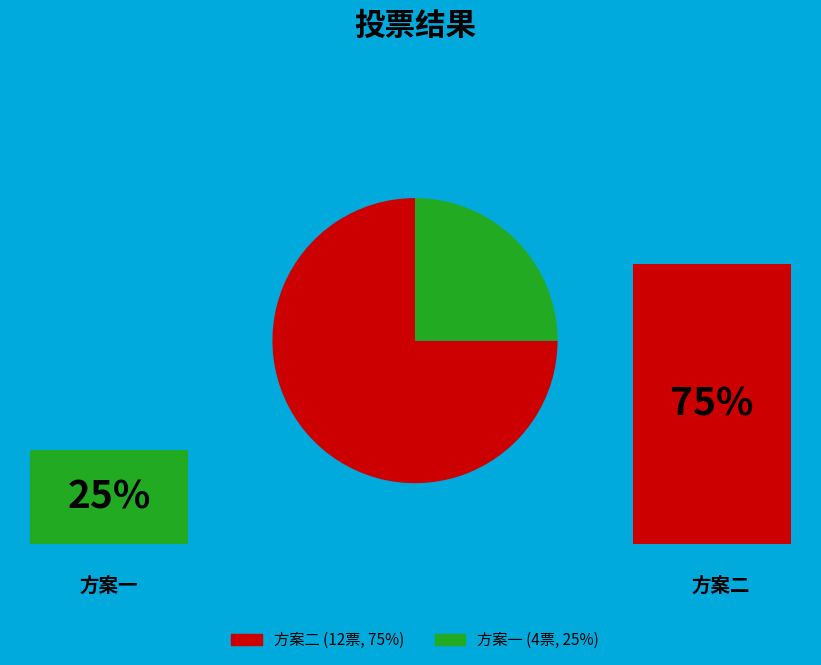

What is the largest slice in the pie chart?

方案二